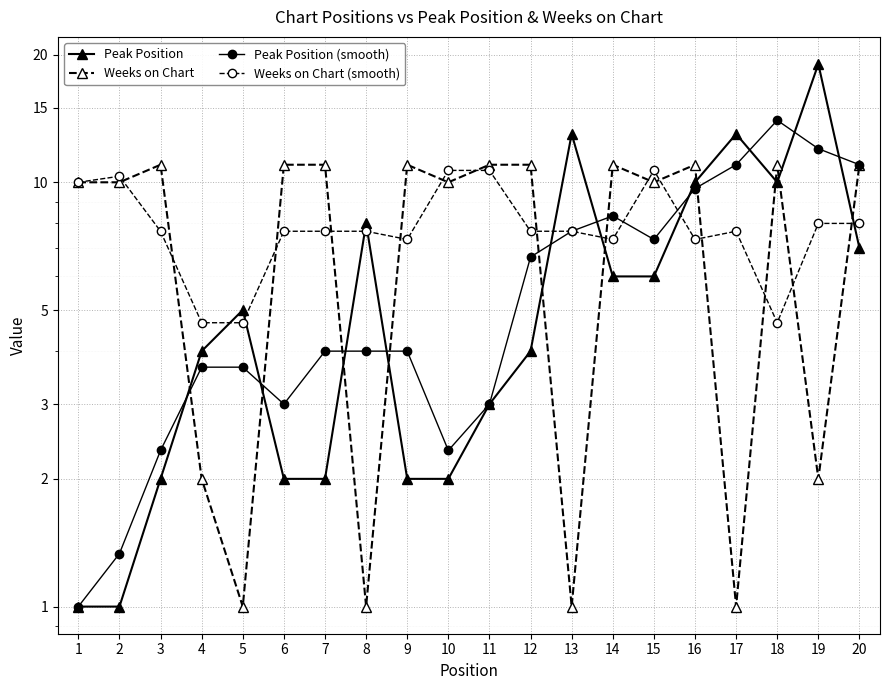

Which category has the highest value in the Peak Position (smooth) series?

18